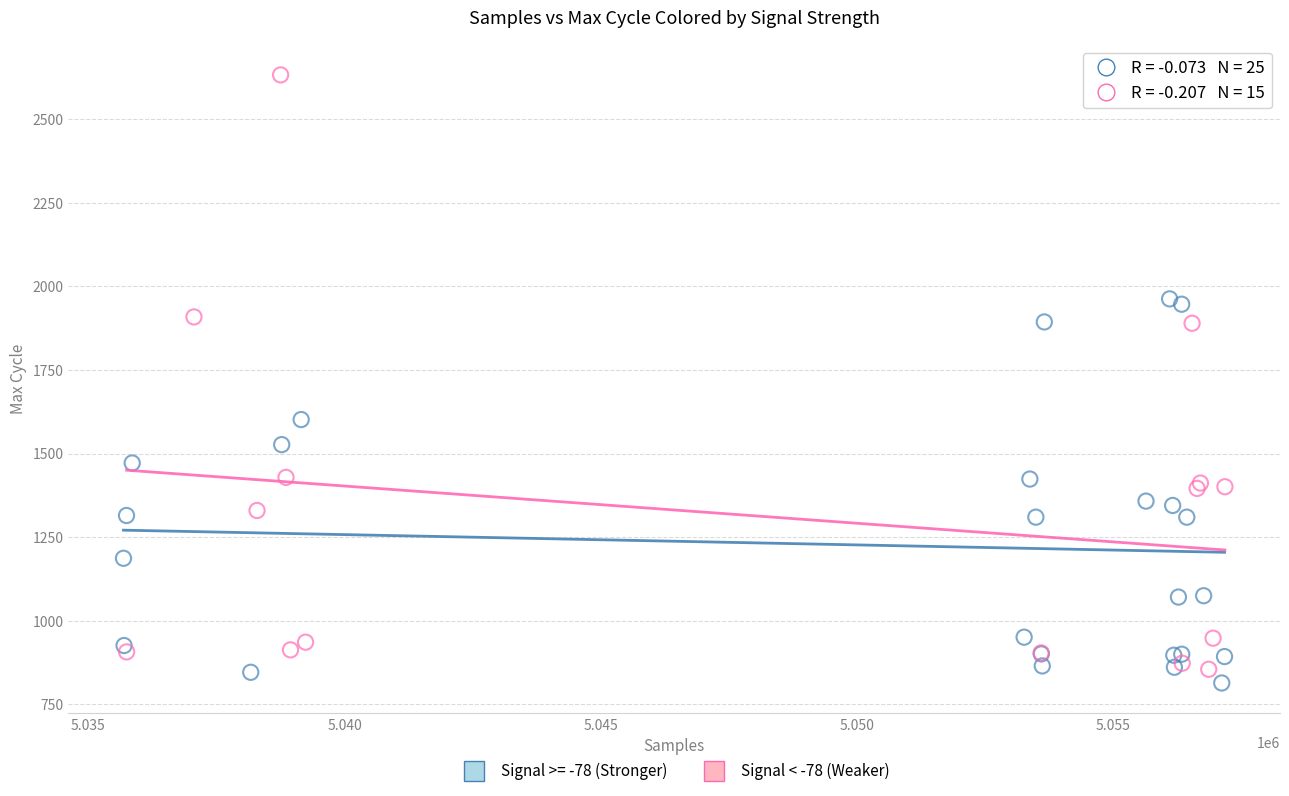

Which series contains the highest Y value?

Signal < -78 (Weaker)